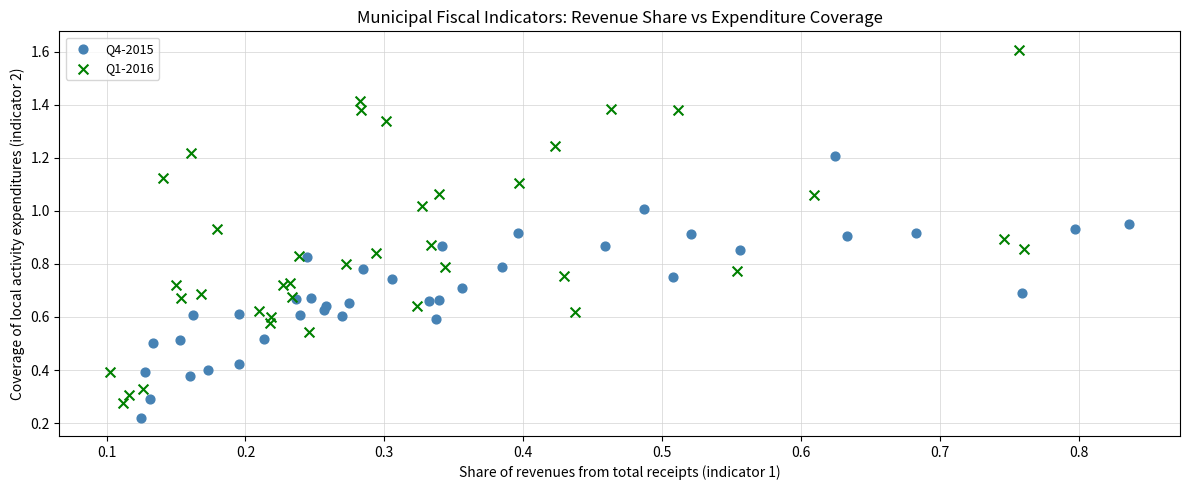

Which series contains the lowest Y value?

Q4-2015